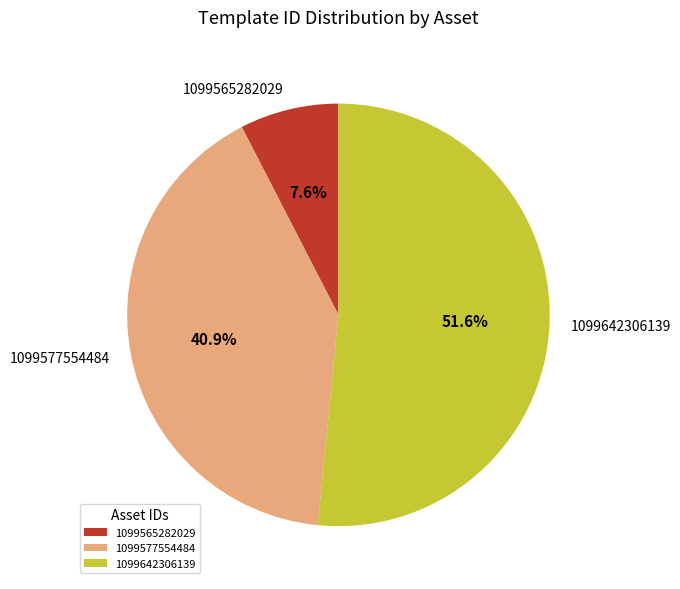

What percentage is the 1099565282029 slice, to the nearest percent?

8%